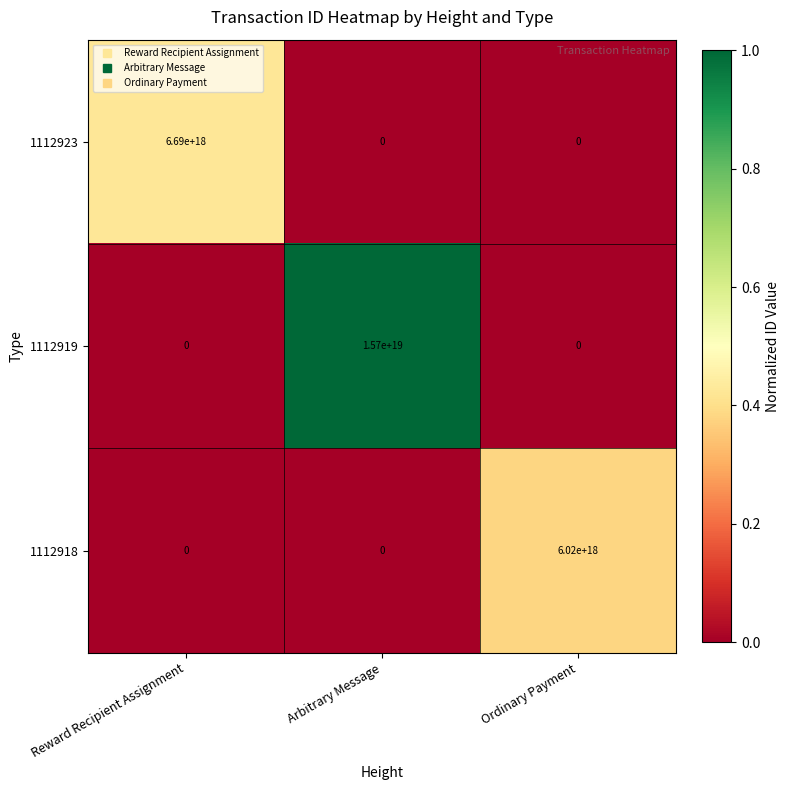

At which label does 1112919 reach its peak?

Arbitrary Message